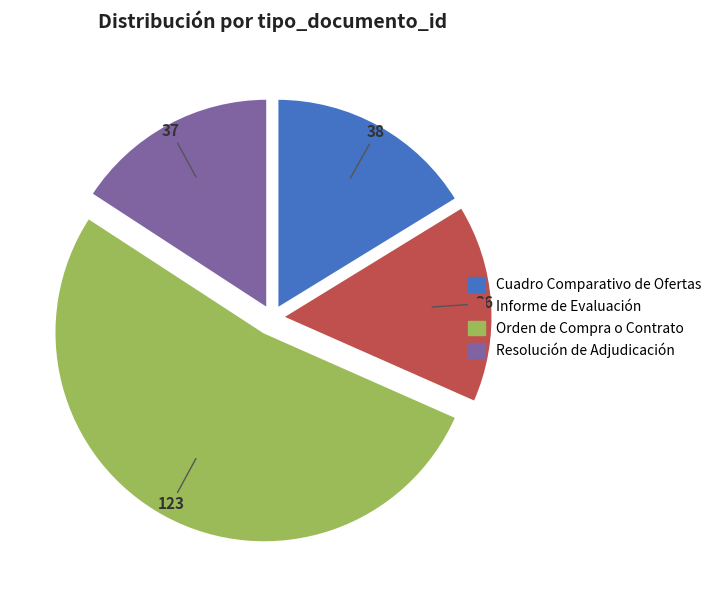

Which slice is the largest?

Orden de Compra o Contrato